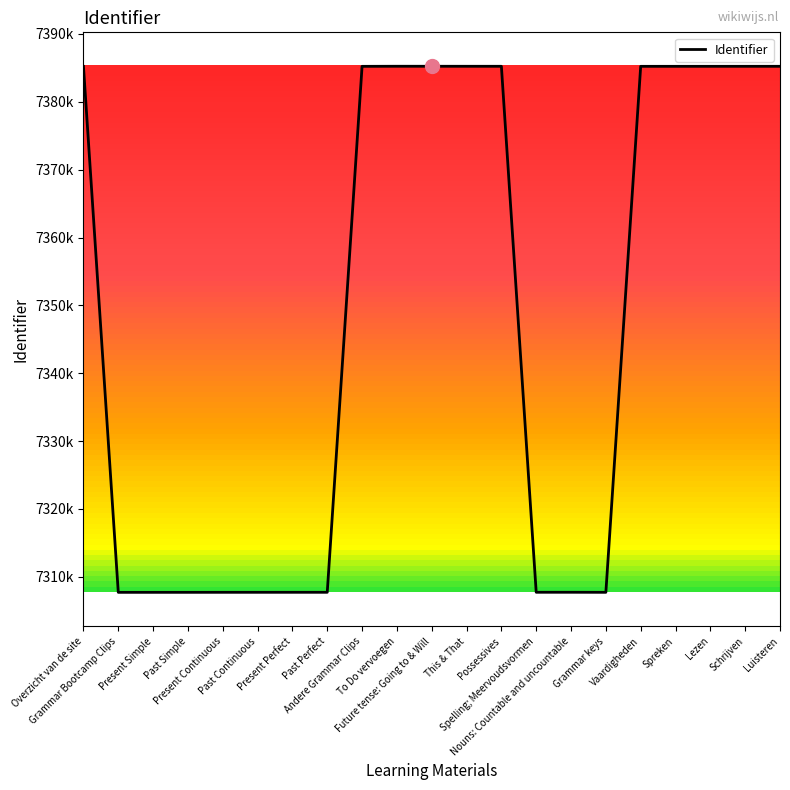

Reading left to right, list all the values displayed in this chart.

Overzicht van de site=7385228	Grammar Bootcamp Clips=7307698	Present Simple=7307699	Past Simple=7307700	Present Continuous=7307703	Past Continuous=7307704	Present Perfect=7307705	Past Perfect=7307706	Andere Grammar Clips=7385231	To Do vervoegen=7385244	Future tense: Going to & Will=7385242	This & That=7385240	Possessives=7385238	Spelling; Meervoudsvormen=7307709	Nouns: Countable and uncountable=7307710	Grammar keys=7307702	Vaardigheden=7385232	Spreken=7385233	Lezen=7385234	Schrijven=7385235	Luisteren=7385236